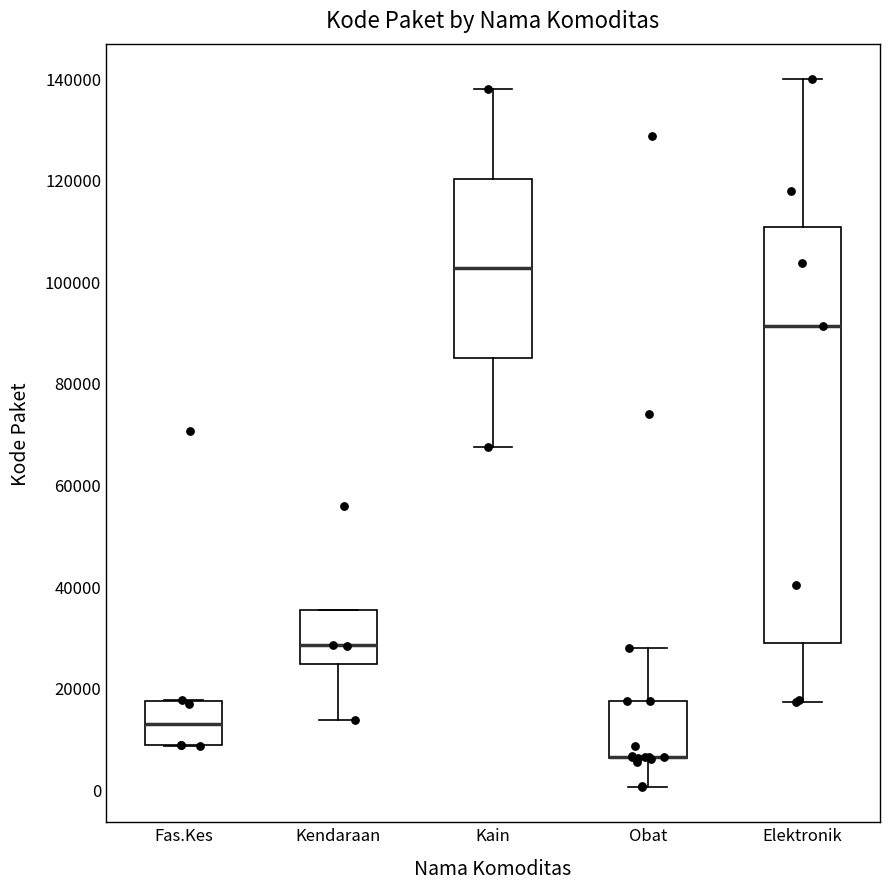

Reading left to right, transcribe this box plot: for each box, give where its median line is, the range the box spans, and where its two whiskers end, as read against the y-axis. The values are not printed on the chart, so give them approximately, as read against the axis.

Fas.Kes: median 12000, box 8000 to 18000, whiskers 8000 to 18000
Kendaraan: median 28000, box 24000 to 36000, whiskers 14000 to 36000
Kain: median 102000, box 84000 to 120000, whiskers 68000 to 138000
Obat: median 6000 (drawn on the box's lower edge), box 6000 to 18000, whiskers 0 to 28000
Elektronik: median 92000, box 28000 to 110000, whiskers 18000 to 140000